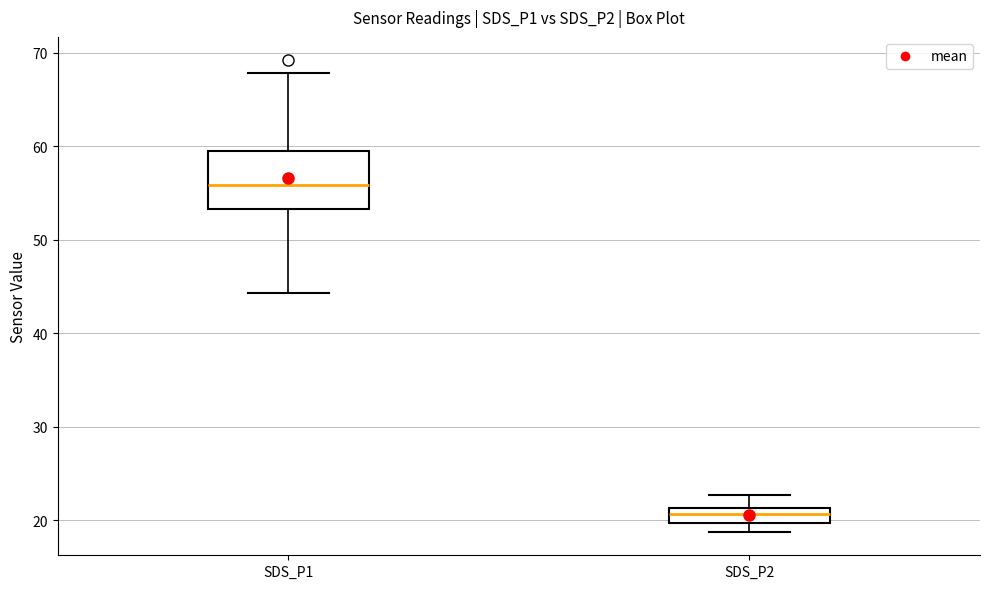

Where does the lower whisker of the box for SDS_P1 end on the y-axis? The values are not printed on the chart, so give them approximately, as read against the axis.

44